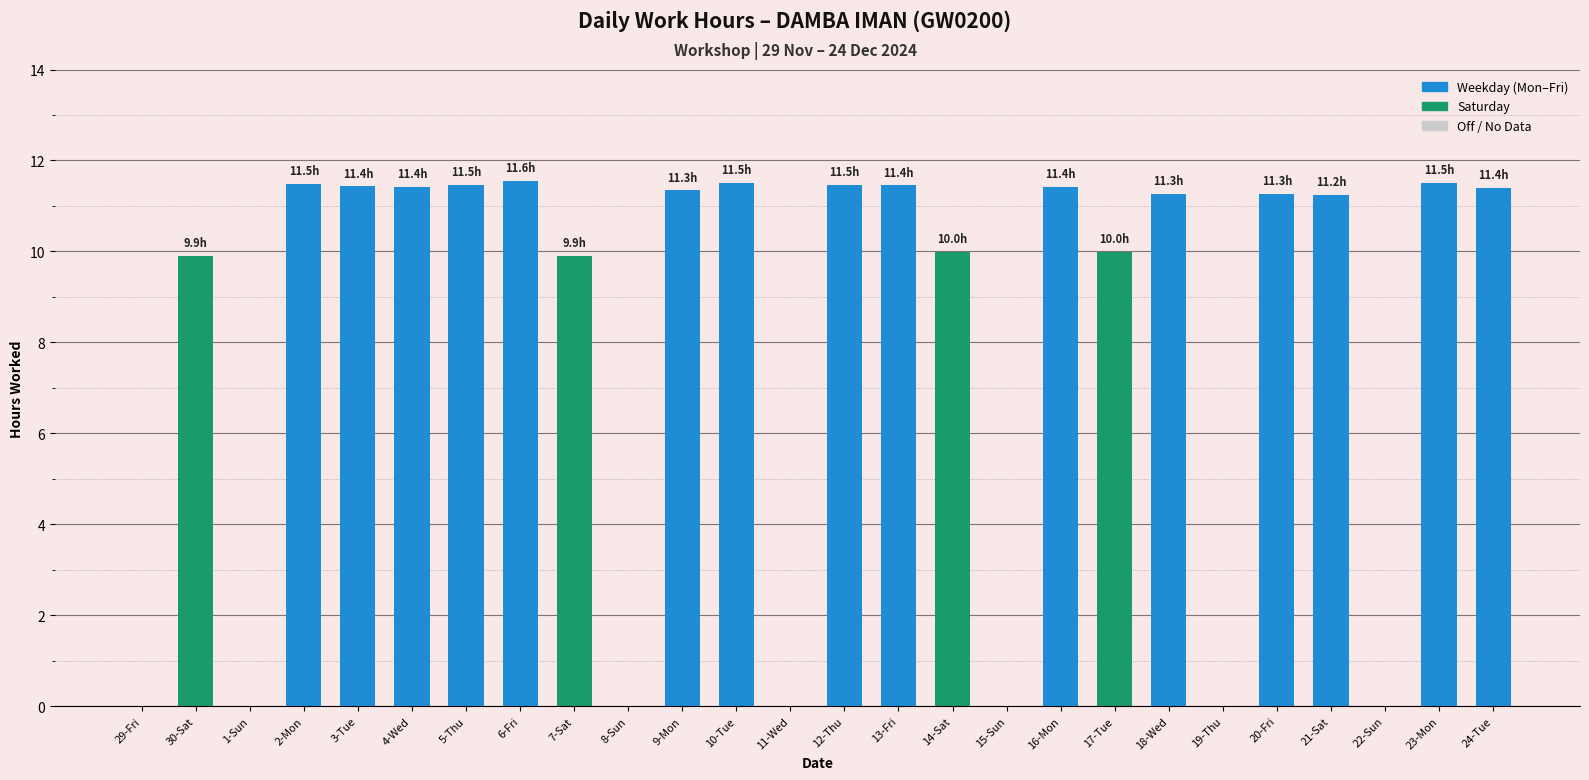

Approximately how many times larger is the value at 16-Mon compared to 18-Wed?

1.0